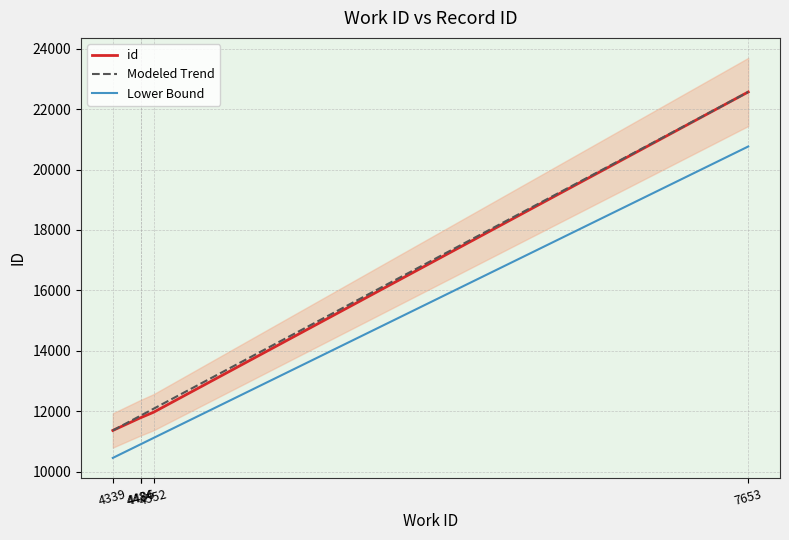

What is the difference between the Modeled Trend values at 7653 and 4484?

10718.6